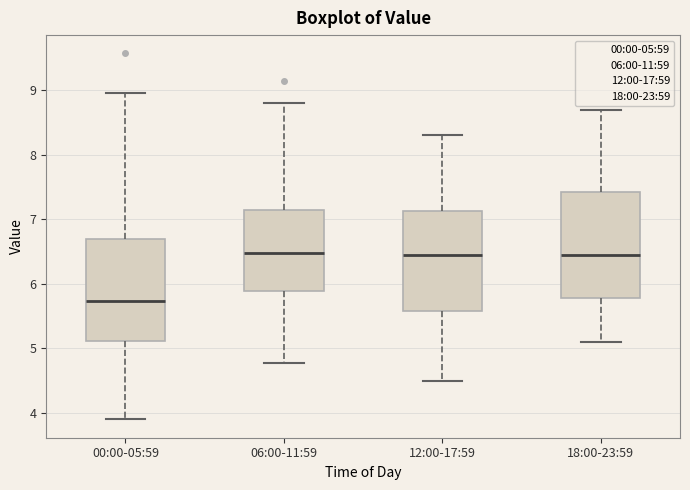

Reading left to right, transcribe this box plot: for each box, give where its median line is, the range the box spans, and where its two whiskers end, as read against the y-axis. The values are not printed on the chart, so give them approximately, as read against the axis.

00:00-05:59: median 5.7, box 5.1 to 6.7, whiskers 3.9 to 9.0
06:00-11:59: median 6.5, box 5.9 to 7.2, whiskers 4.8 to 8.8
12:00-17:59: median 6.5, box 5.6 to 7.1, whiskers 4.5 to 8.3
18:00-23:59: median 6.5, box 5.8 to 7.4, whiskers 5.1 to 8.7